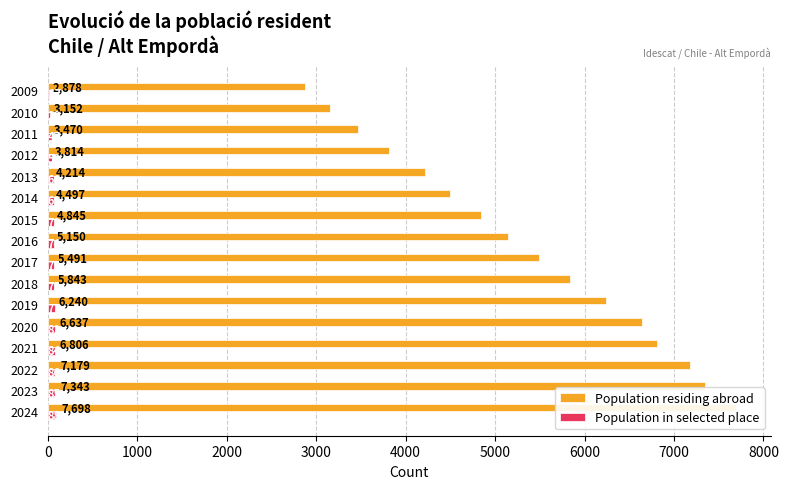

What is the average value of the Population in selected place series?

67